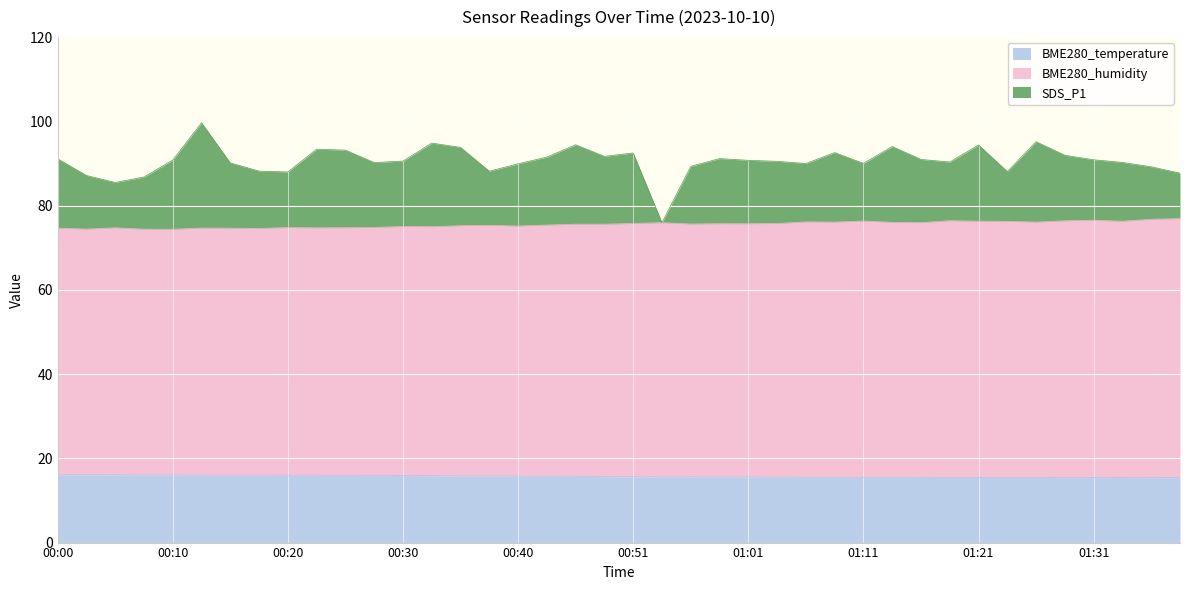

What is the minimum value for BME280_temperature?

15.4